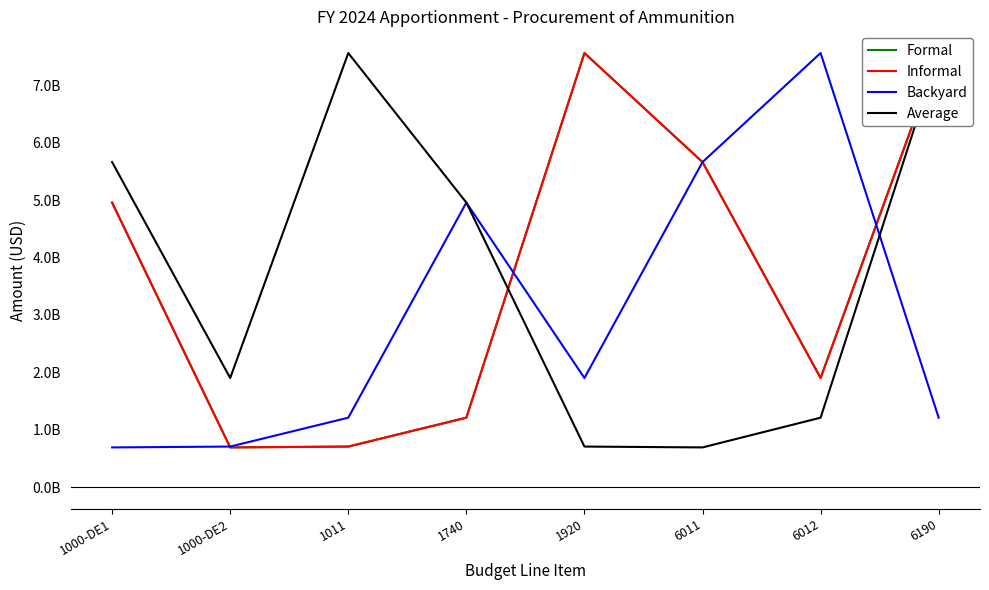

Does the chart have visible grid lines?

No